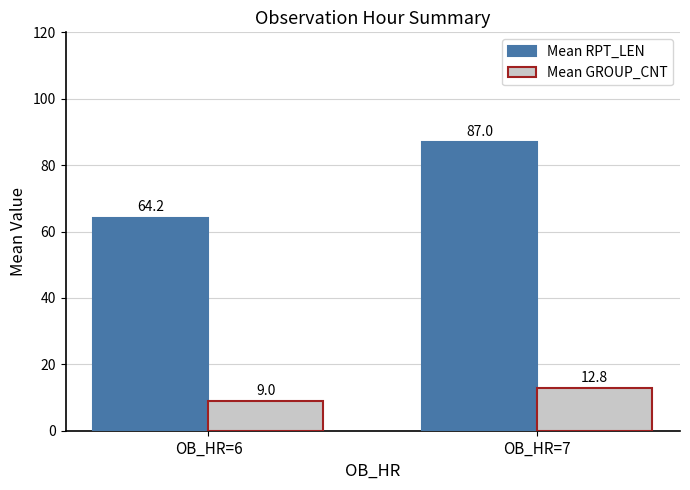

What value does the Mean GROUP_CNT series have at OB_HR=6?

9.0